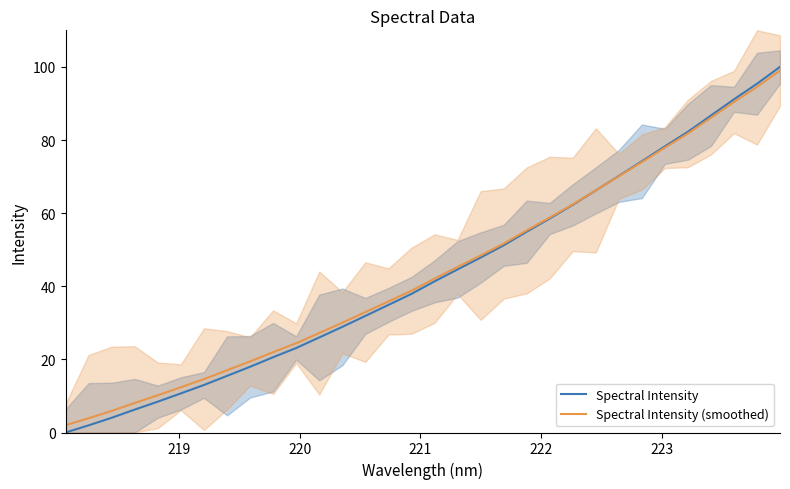

Rank the series by their maximum value, from lowest to highest.

Spectral Intensity (smoothed), Spectral Intensity